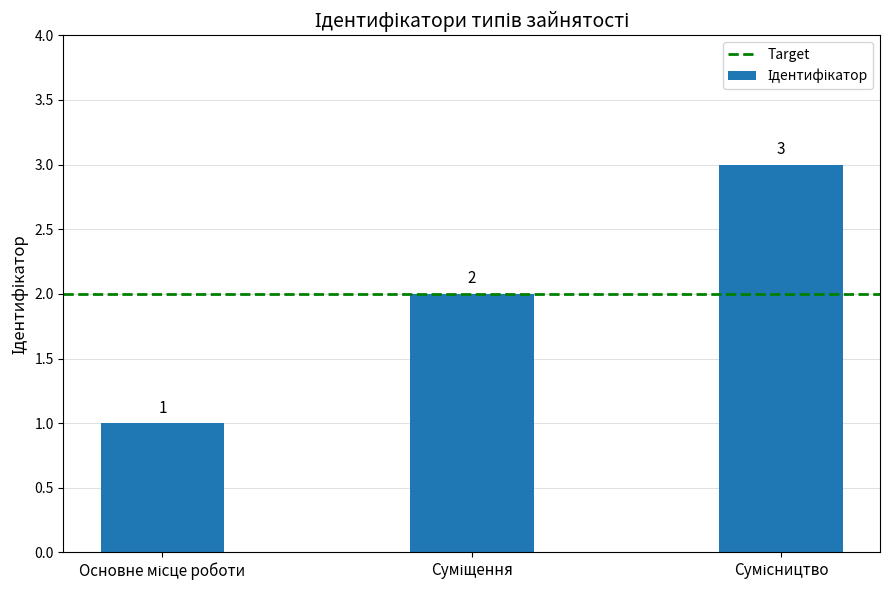

What is the maximum value shown in the chart?

3